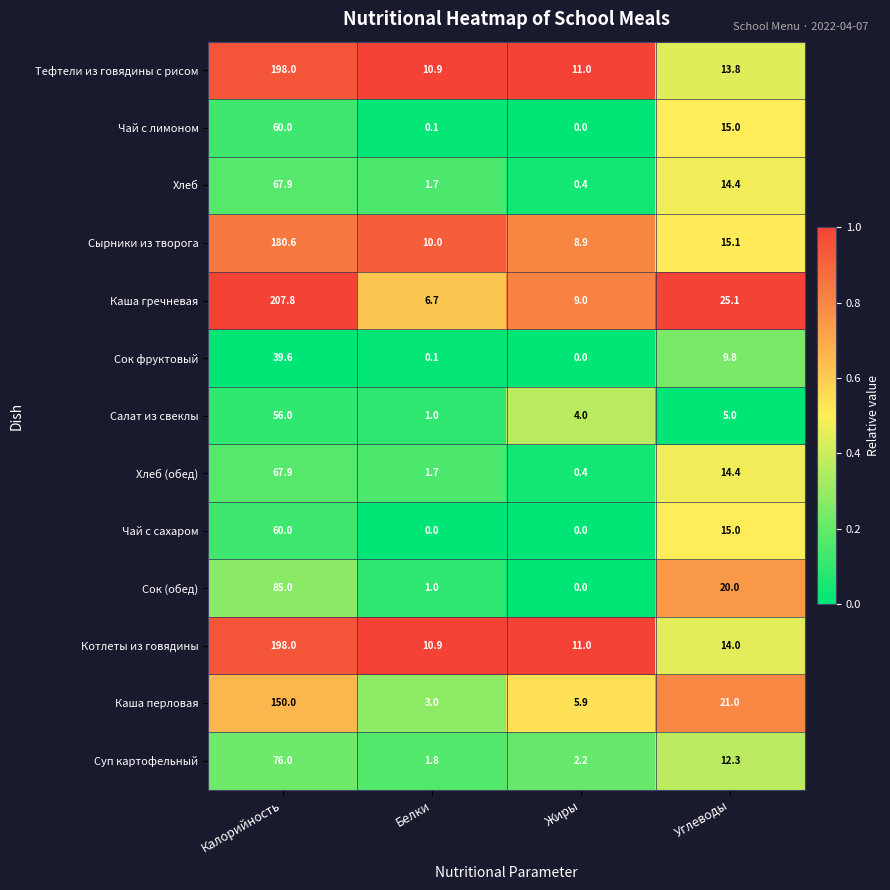

What value does the Каша перловая series have at Углеводы?

21.0